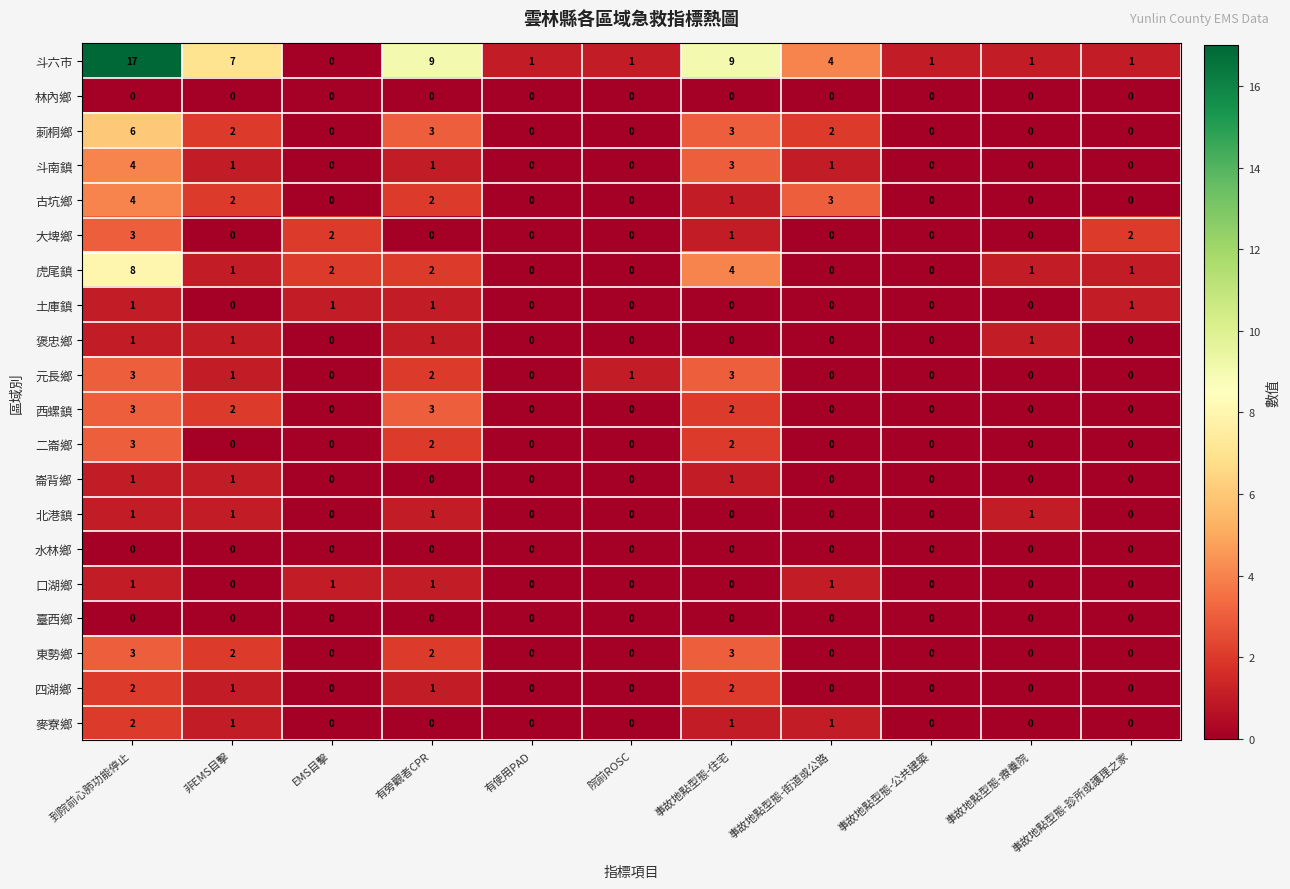

Count the number of data series in this chart.

20